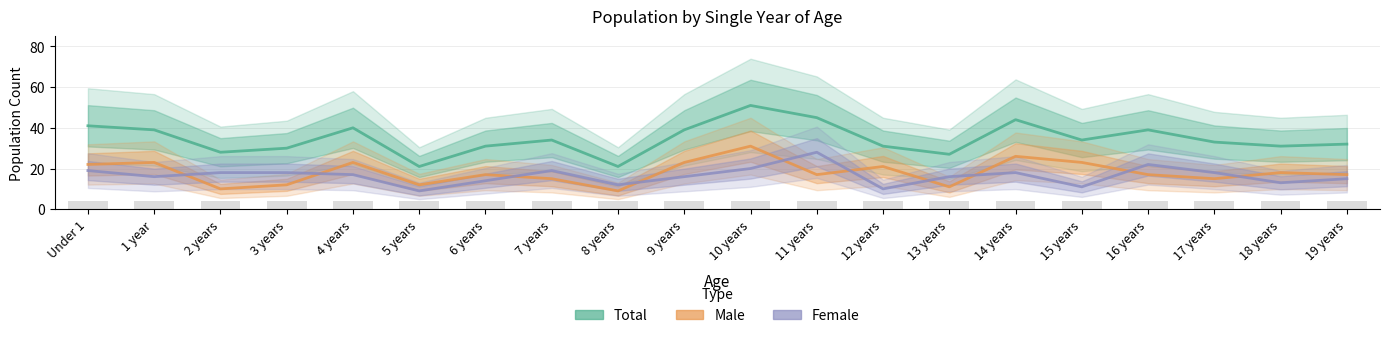

Which category has the lowest value across all series?

8 years